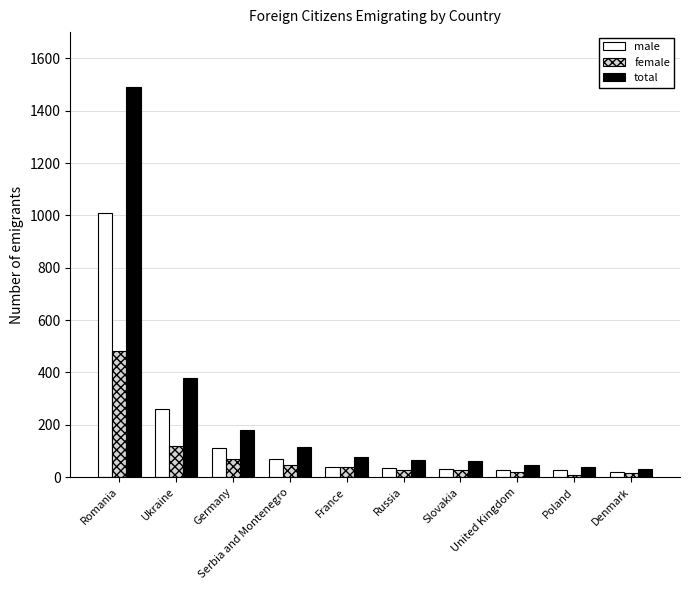

What is the difference between the male values at Russia and Romania?

974